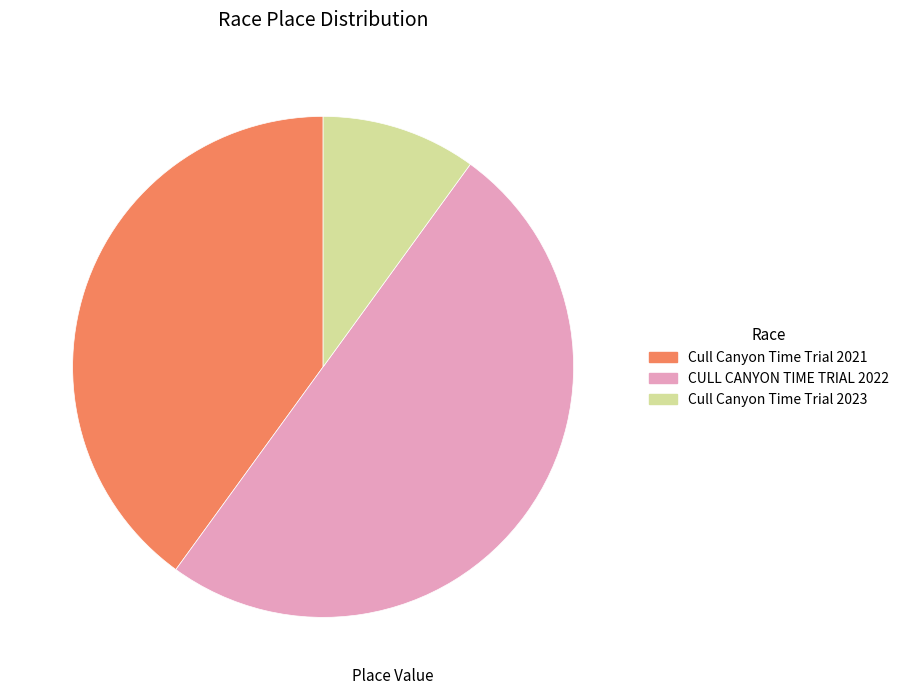

Which has a higher value, CULL CANYON TIME TRIAL 2022 or Cull Canyon Time Trial 2023?

CULL CANYON TIME TRIAL 2022